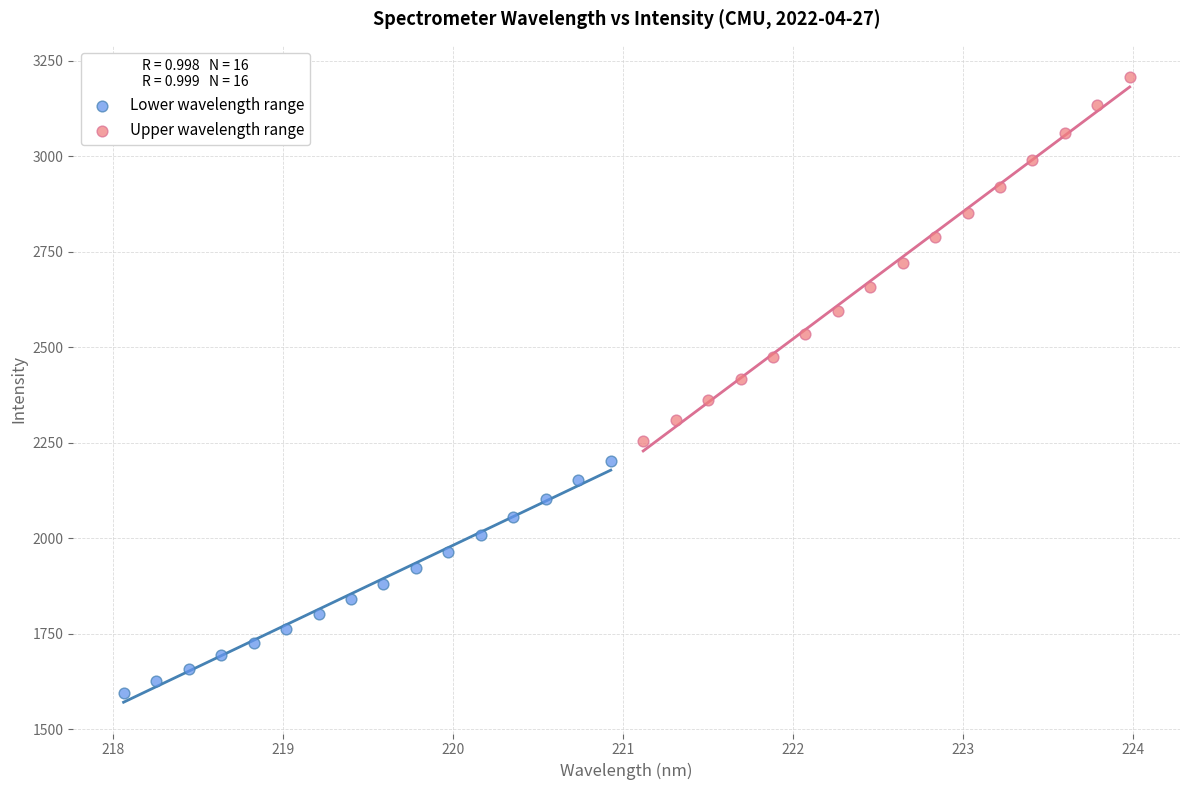

Which series has the largest Y range (max minus min)?

Upper wavelength range